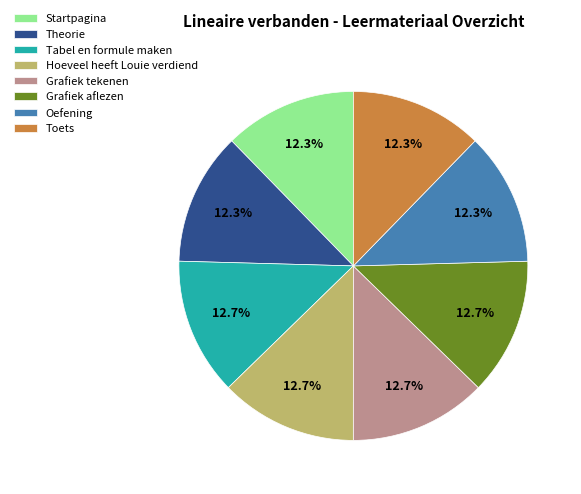

How many segments does this pie chart have?

8